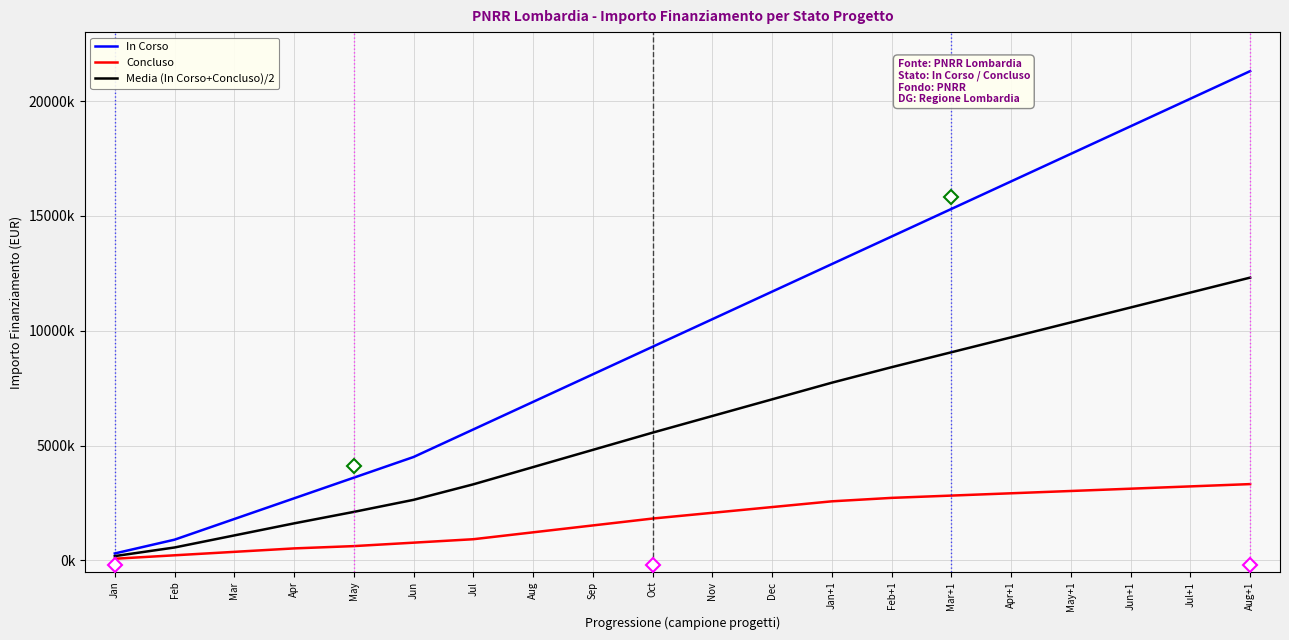

True or false: Concluso and Media (In Corso+Concluso)/2 cross at least once.

False